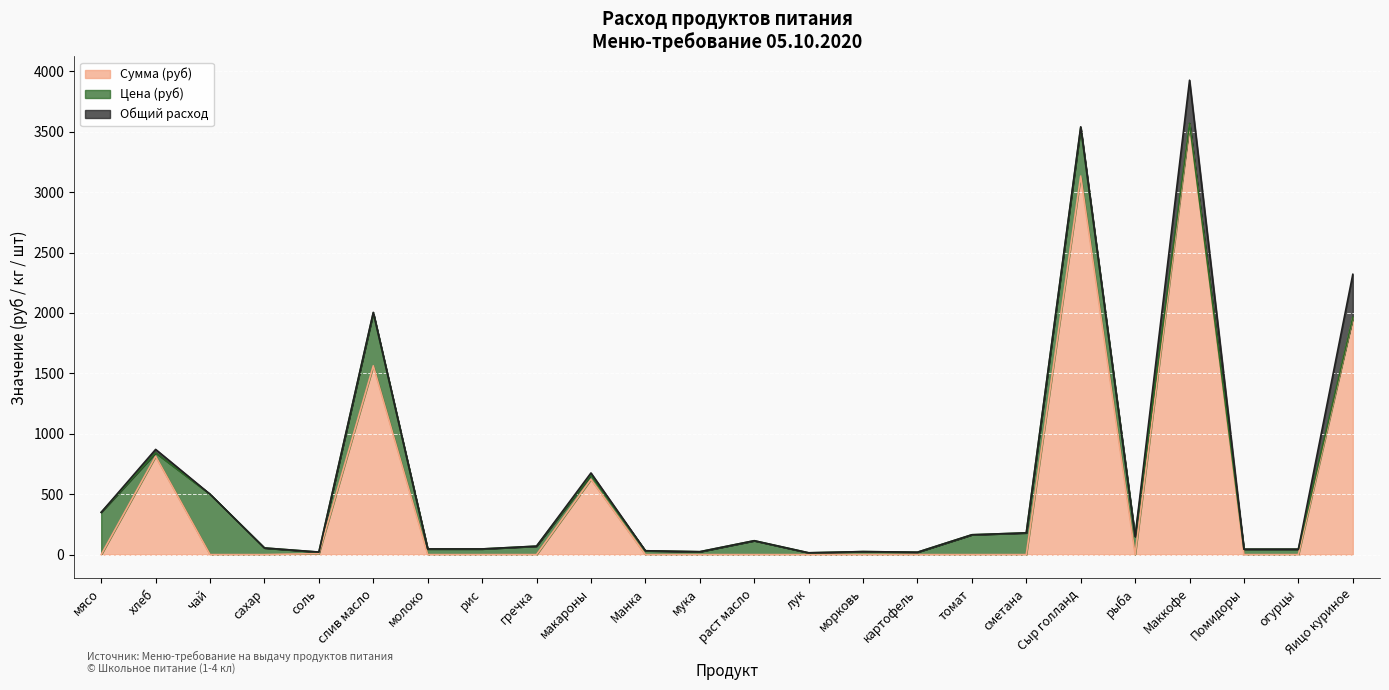

What is the label of the 10th point from the right?

морковь